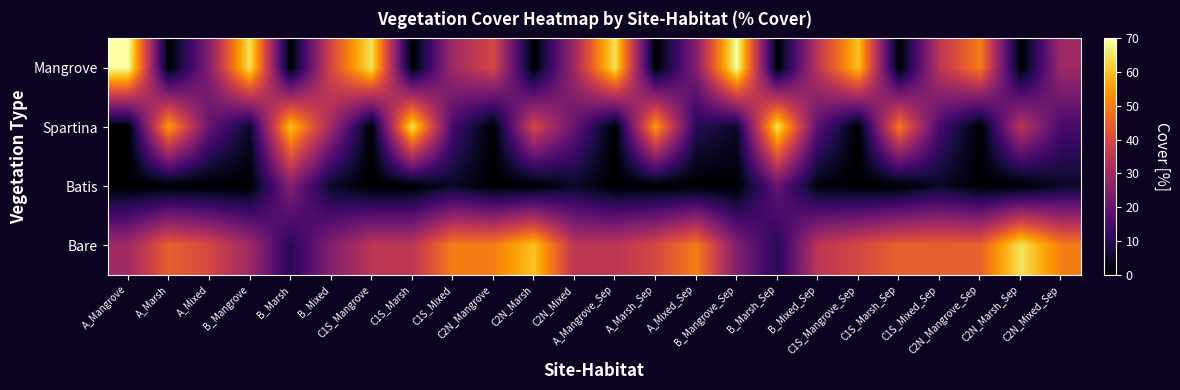

Which category has the lowest value across all series?

A_Marsh